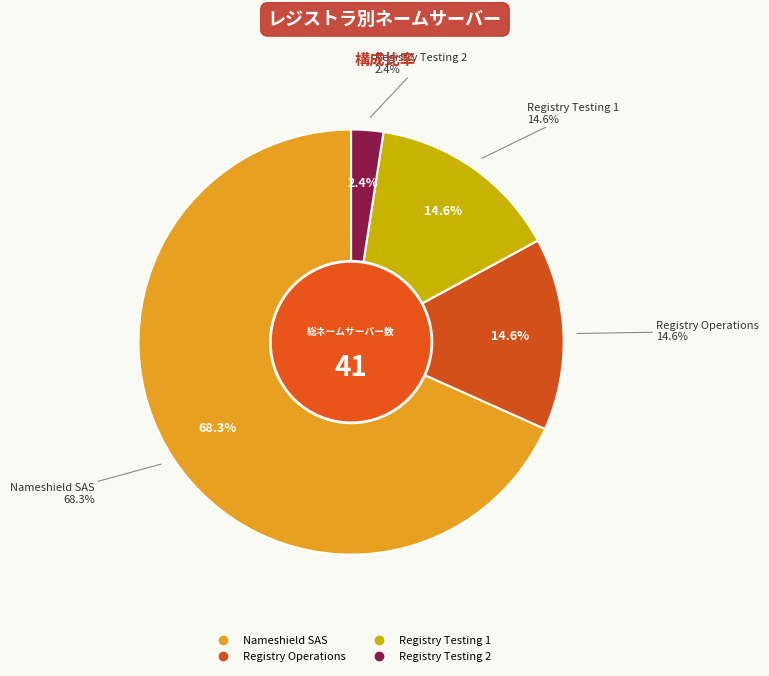

Approximately how many times larger is the value at Registry Testing 1 compared to Registry Testing 2?

6.0